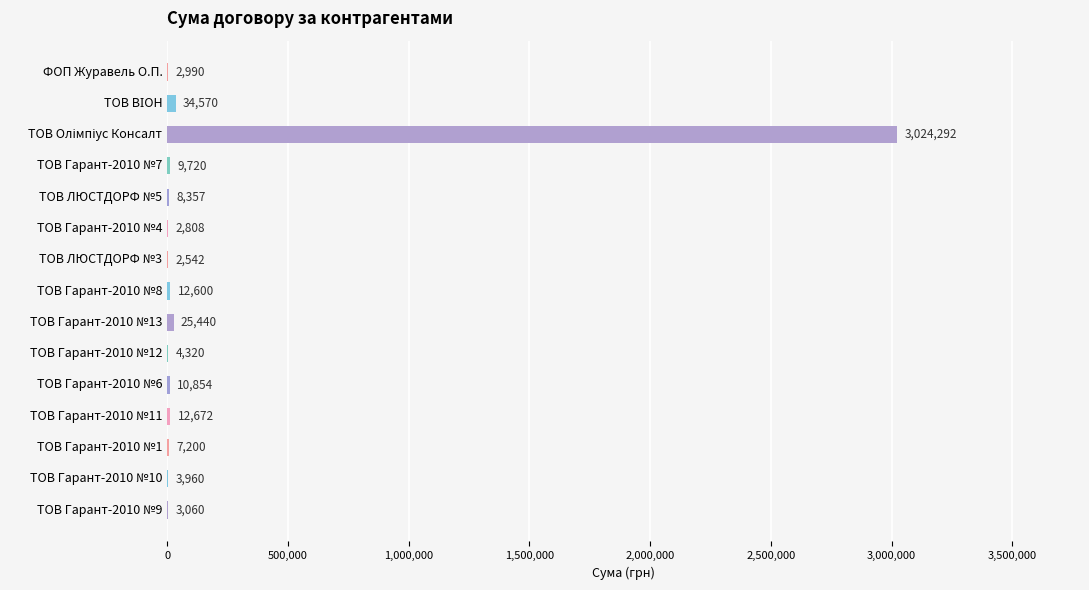

What is the approximate value at ТОВ Гарант-2010 №11?

12672.0